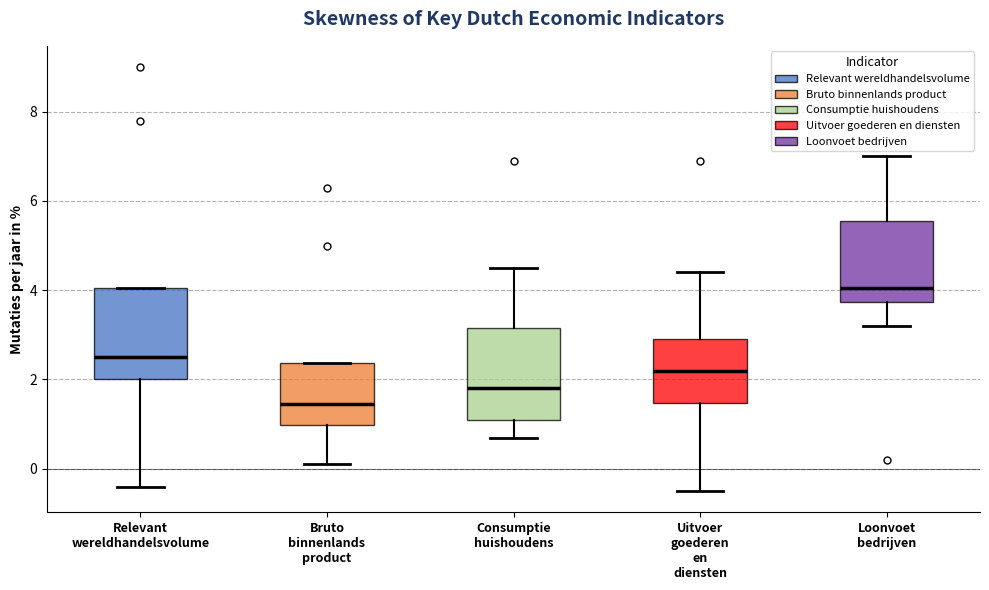

Which box's median line is the highest?

Loonvoet bedrijven